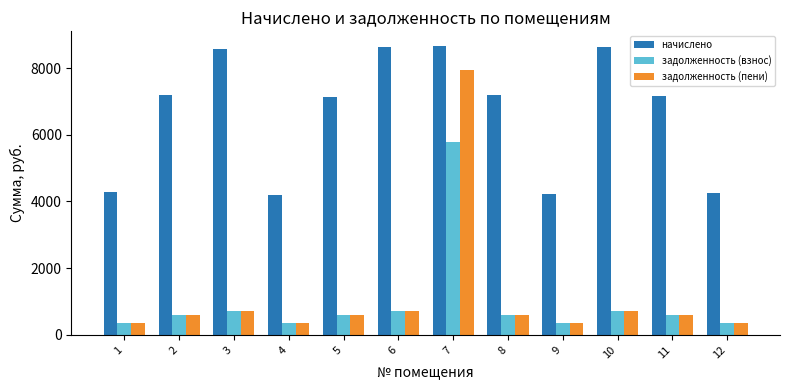

What is the smallest value displayed?

348.8